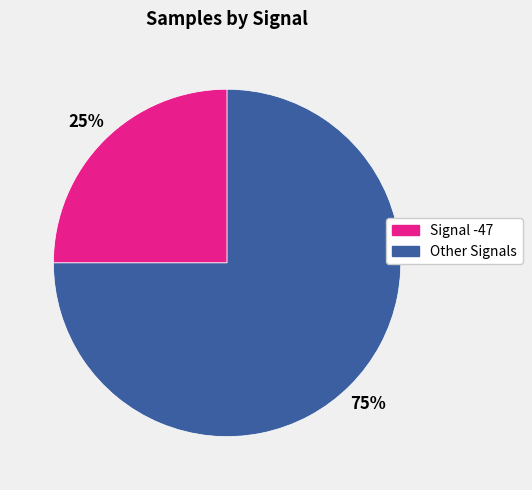

What is the smallest slice in the pie chart?

Signal -47